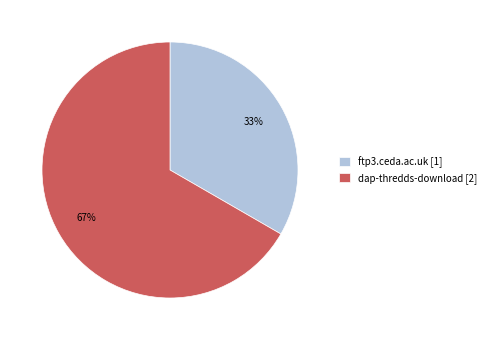

Does ftp3.ceda.ac.uk account for over 50% of the chart?

No